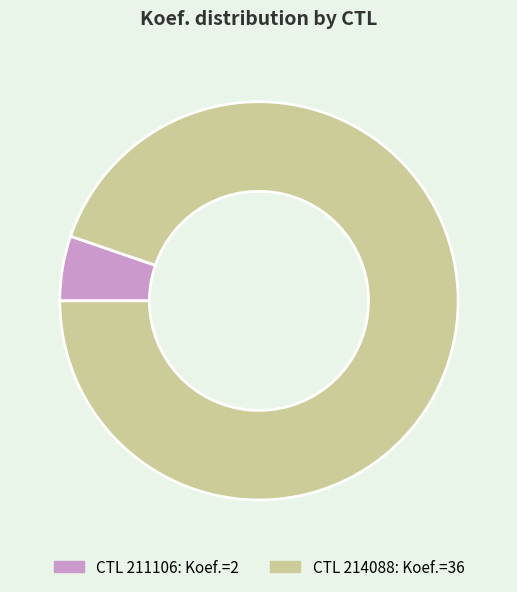

Is there a majority slice in this chart?

Yes